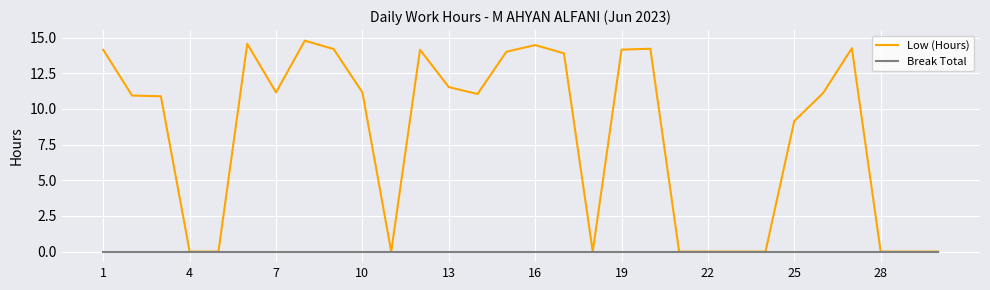

Rank the series by their maximum value, from lowest to highest.

Break Total, Low (Hours)